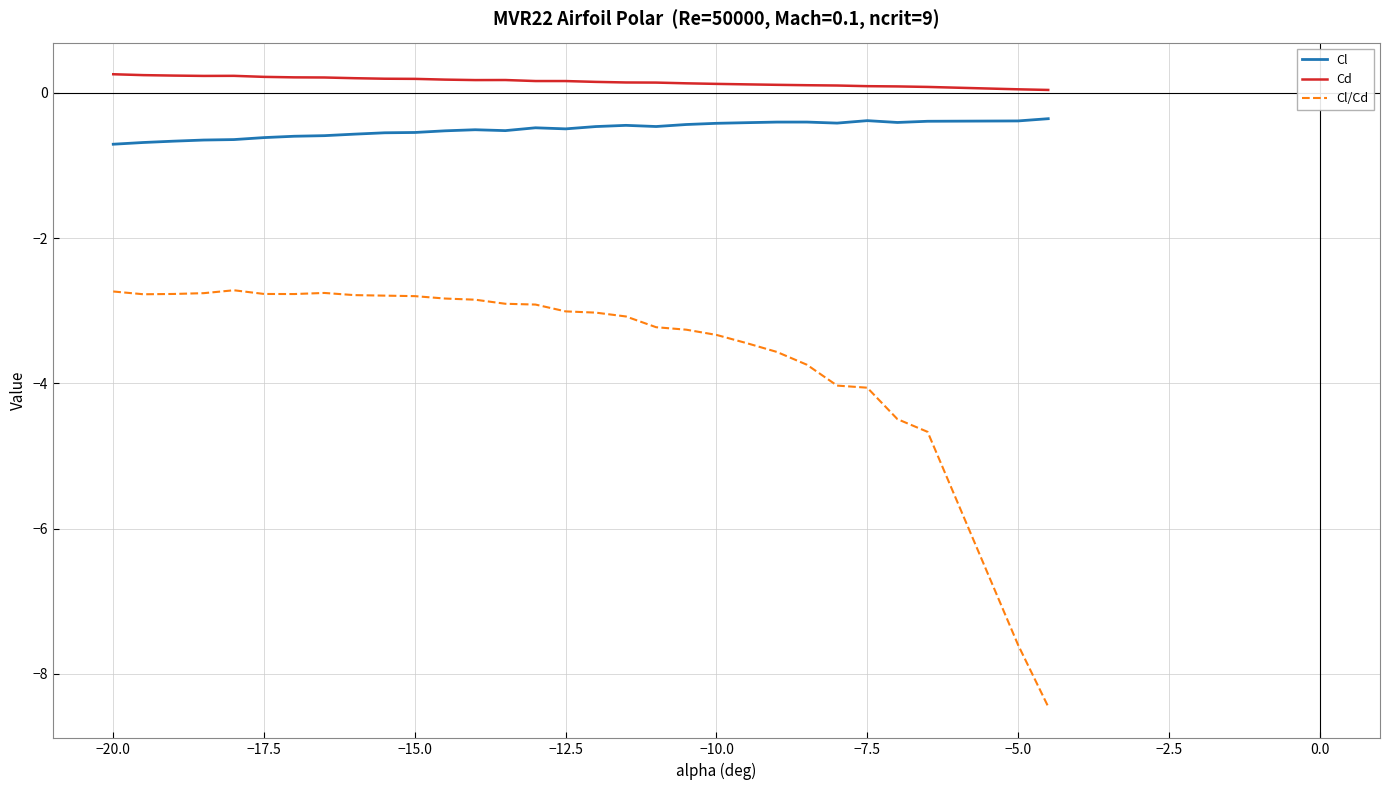

What is the difference between the maximum and minimum values in the Cl/Cd series?

5.7